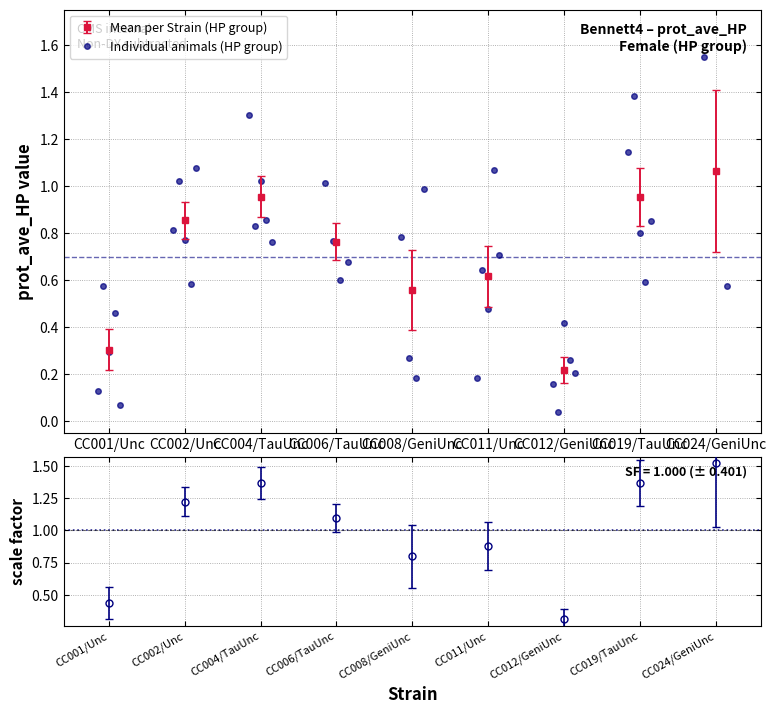

At which label is Mean per Strain closest to 0?

CC012/GeniUnc